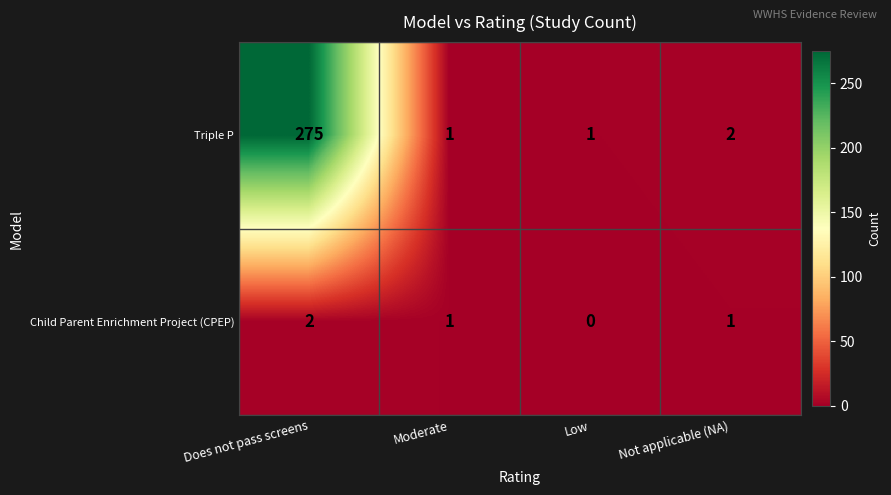

Which series has the largest range (max minus min)?

Triple P